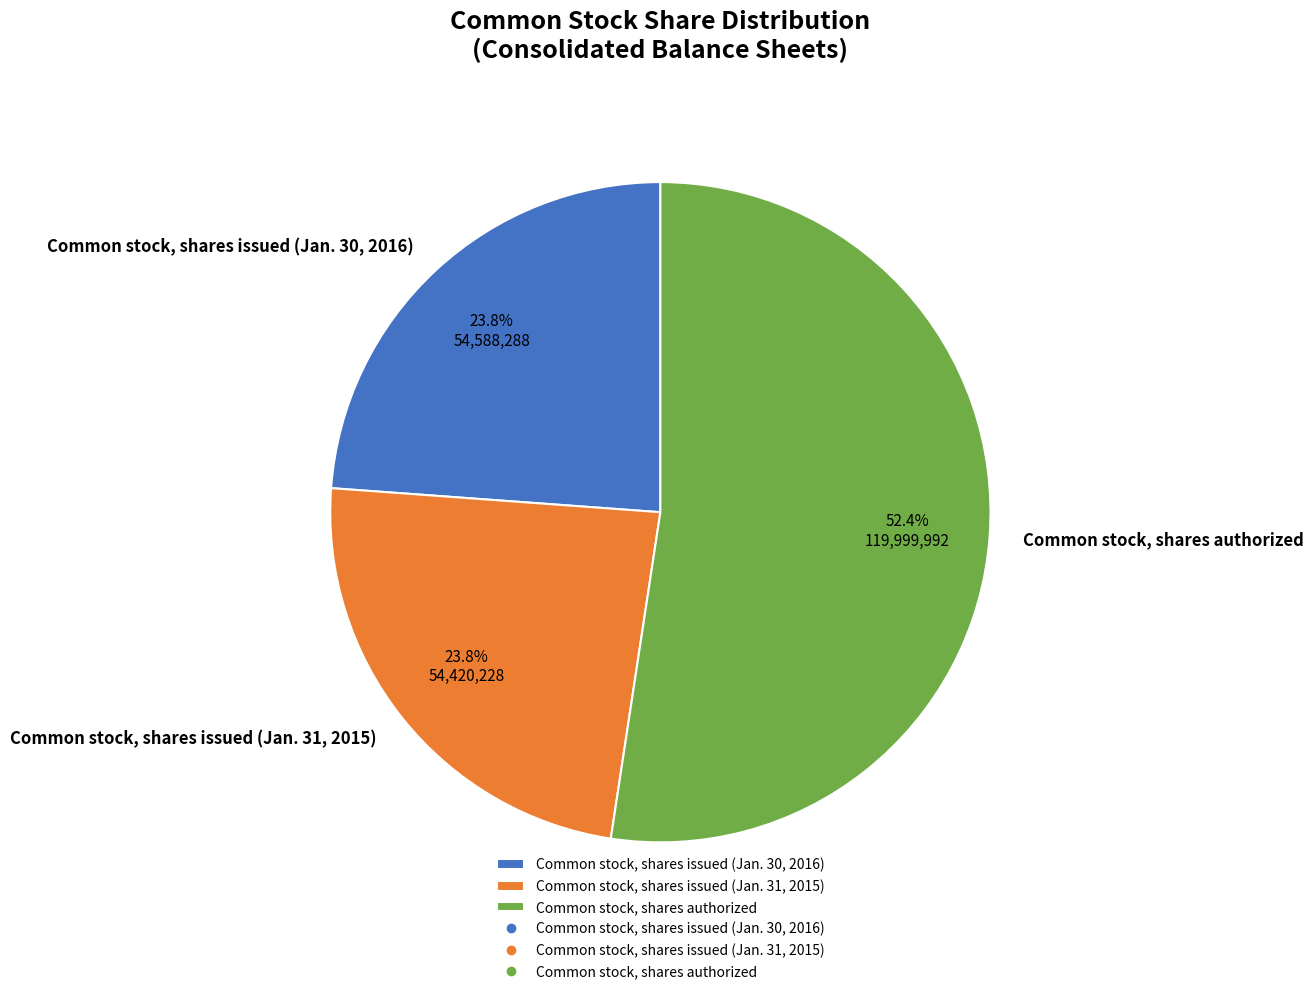

Is there a majority slice in this chart?

Yes